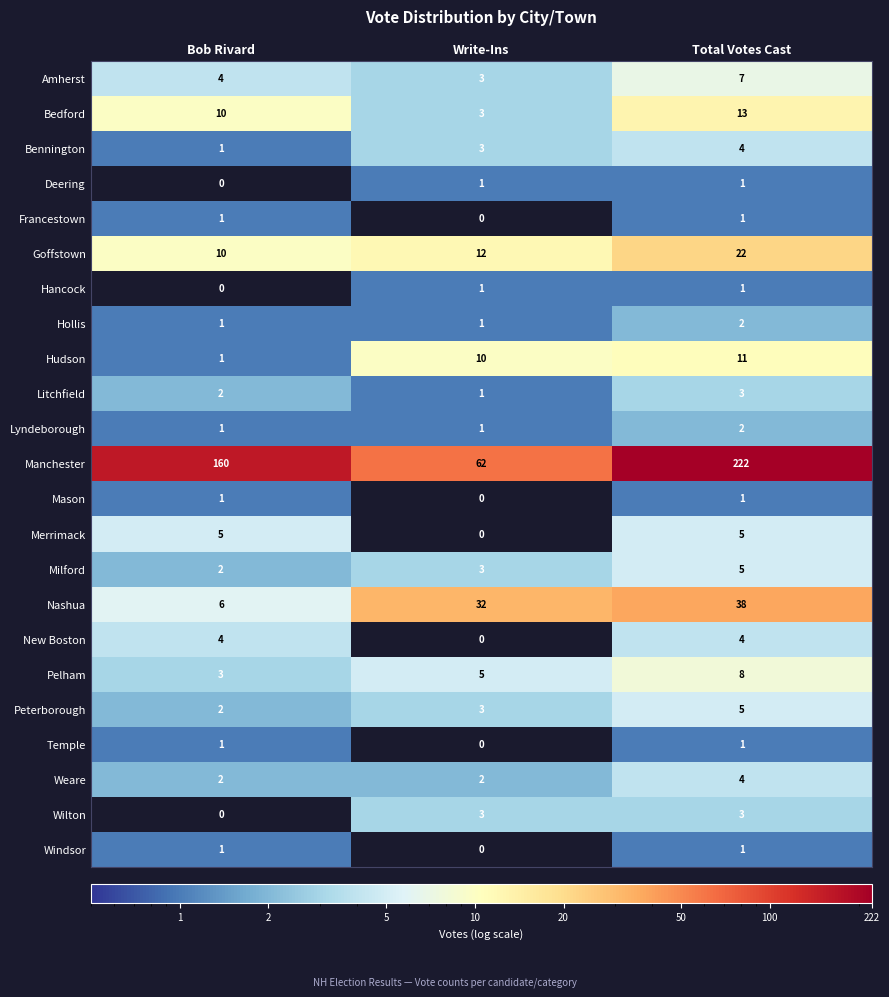

The value of Litchfield at Bob Rivard is 1. True or false?

False